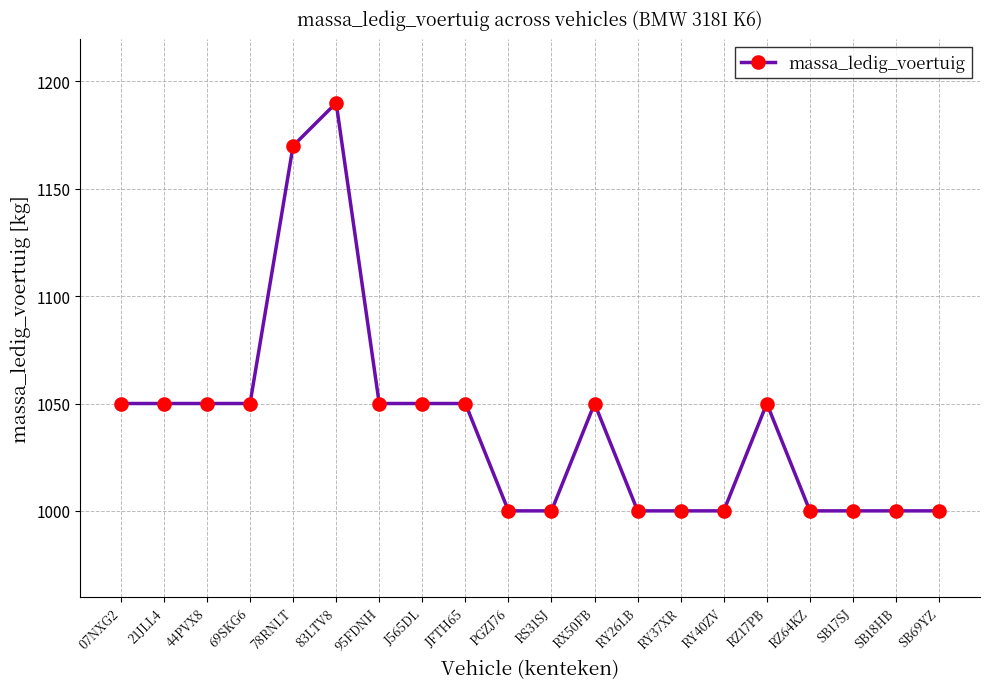

Read the value at JFTH65, to the nearest 10.

1050